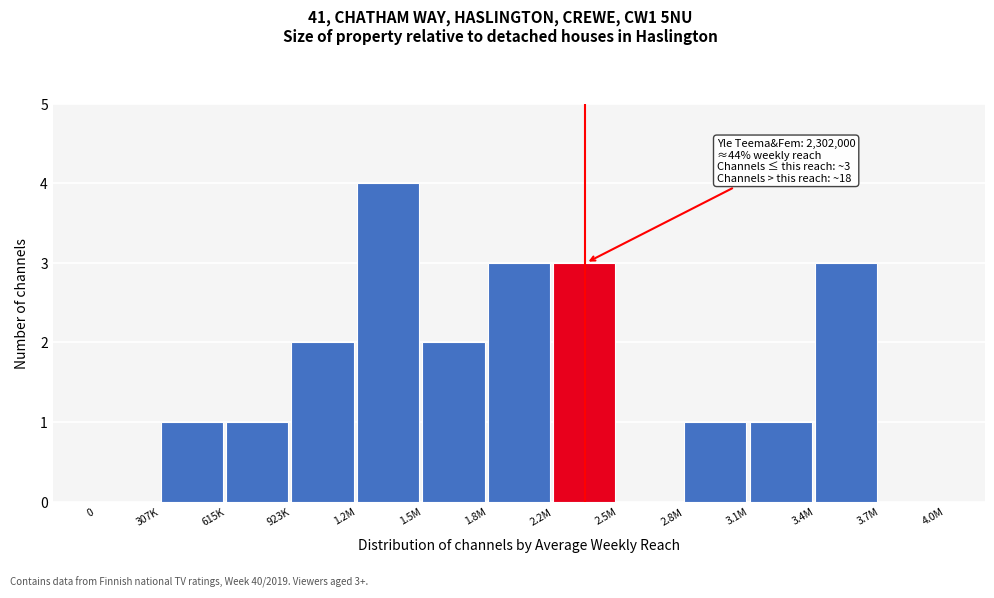

Reading left to right, extract all data points from this chart.

0=0	307K=1	615K=1	923K=2	1.2M=4	1.5M=2	1.8M=3	2.2M=3	2.5M=0	2.8M=1	3.1M=1	3.4M=3	3.7M=0